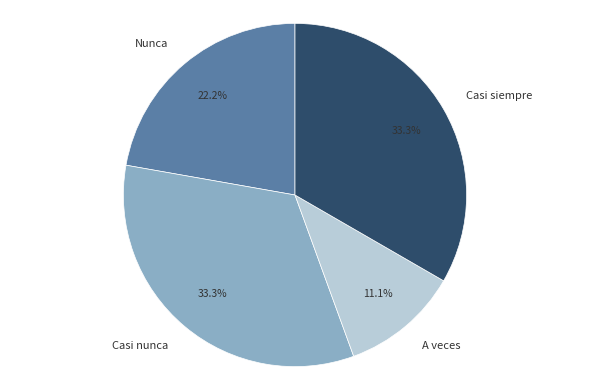

Which slice is the smallest?

A veces